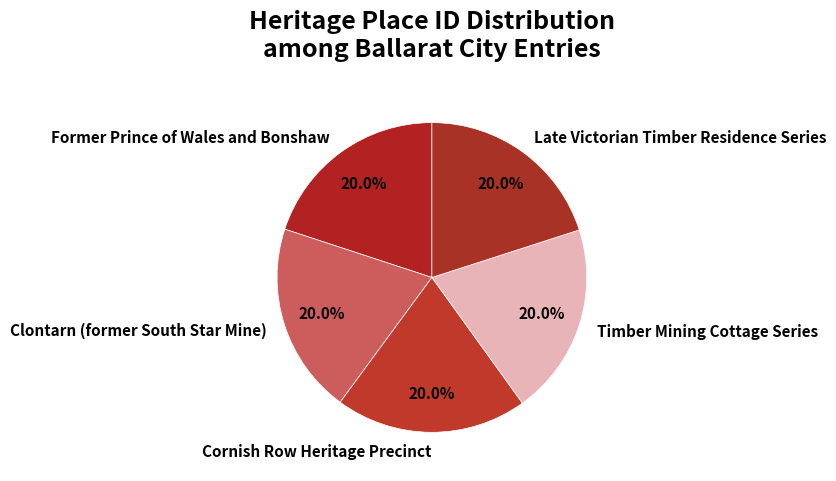

Is there a majority slice in this chart?

No